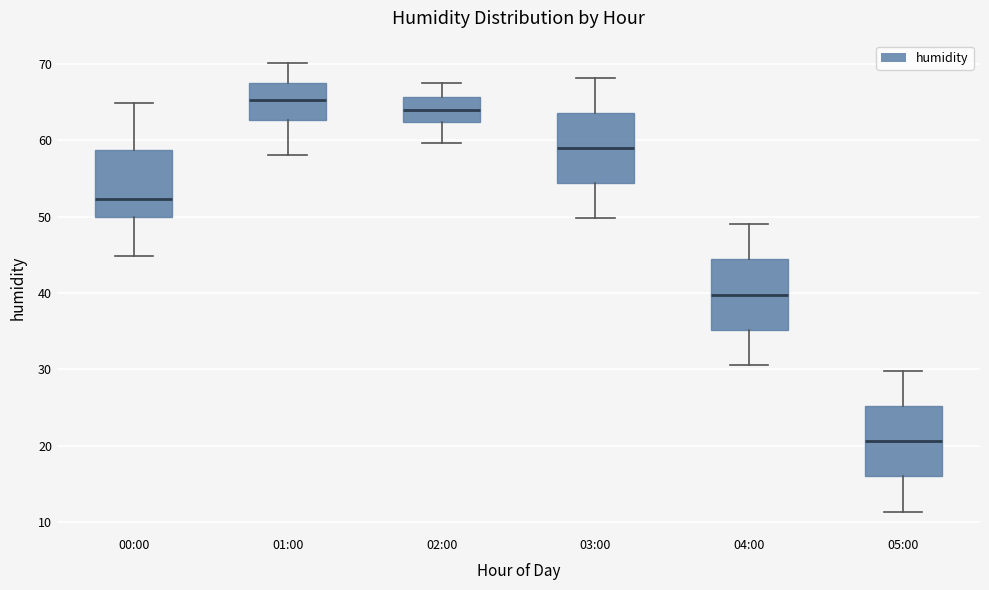

Reading left to right, transcribe this box plot: for each box, give where its median line is, the range the box spans, and where its two whiskers end, as read against the y-axis. The values are not printed on the chart, so give them approximately, as read against the axis.

00:00: median 52, box 50 to 59, whiskers 45 to 65
01:00: median 65, box 63 to 67, whiskers 58 to 70
02:00: median 64, box 62 to 66, whiskers 60 to 68
03:00: median 59, box 54 to 64, whiskers 50 to 68
04:00: median 40, box 35 to 44, whiskers 31 to 49
05:00: median 21, box 16 to 25, whiskers 11 to 30